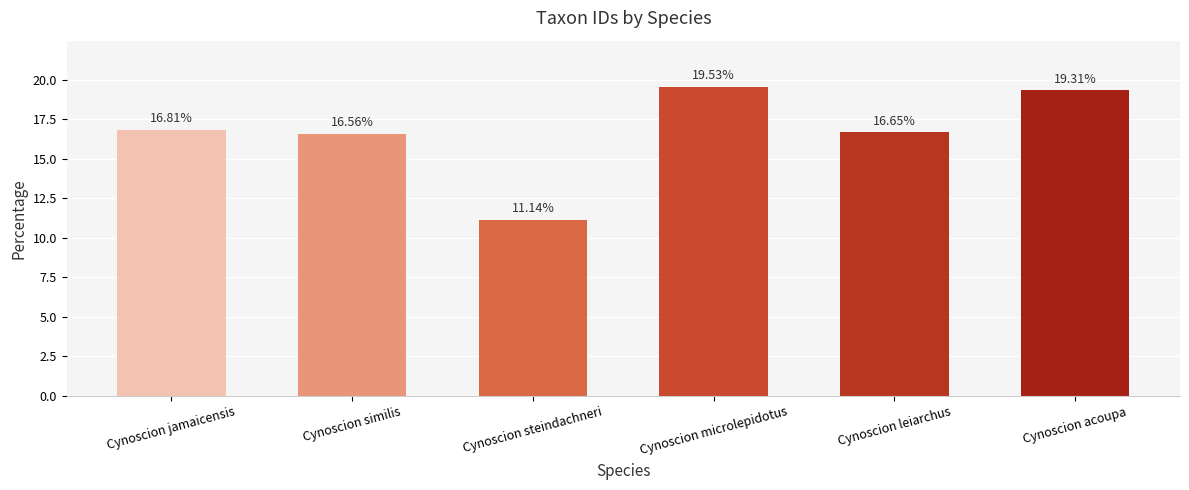

Between Cynoscion microlepidotus and Cynoscion similis, which is larger?

Cynoscion microlepidotus